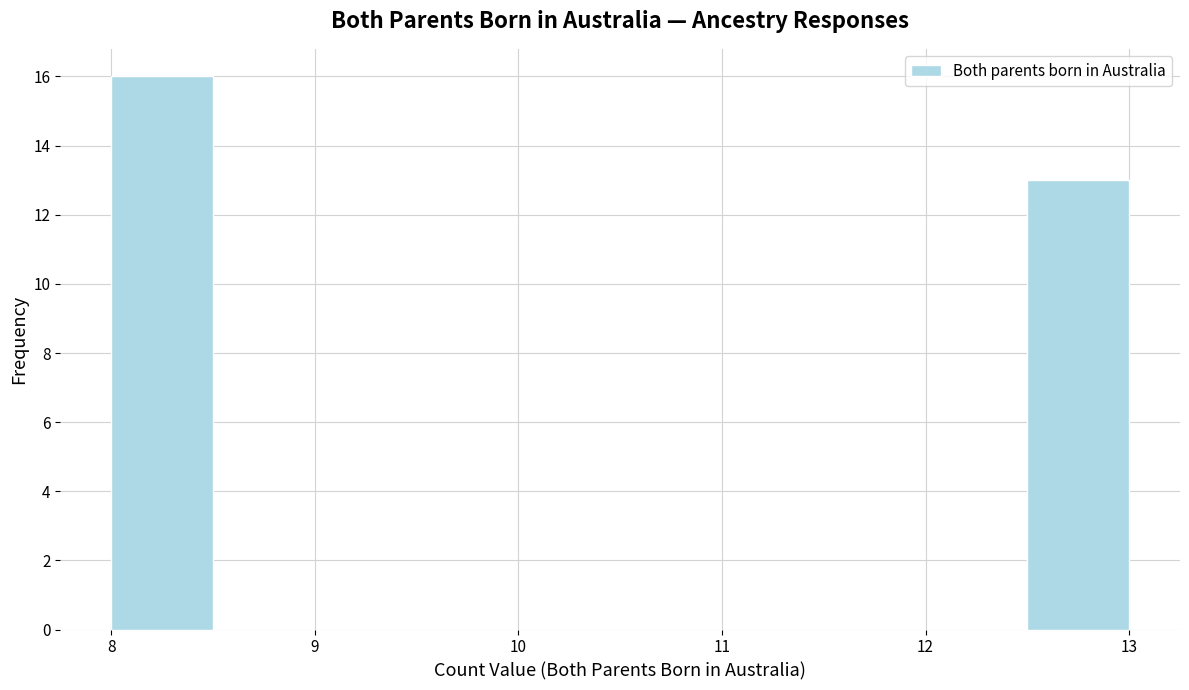

Over which range of the x-axis is the bar tallest?

8.0 to 8.5